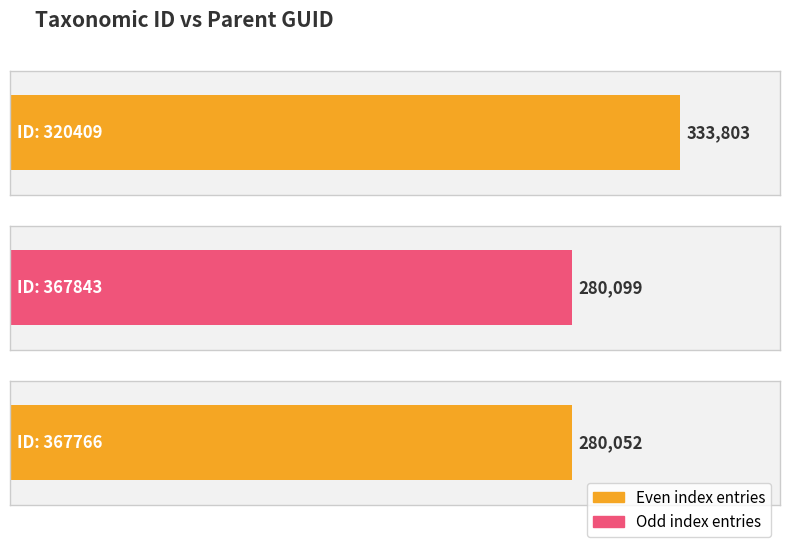

Is it true that the value at 367843 is 148938?

False